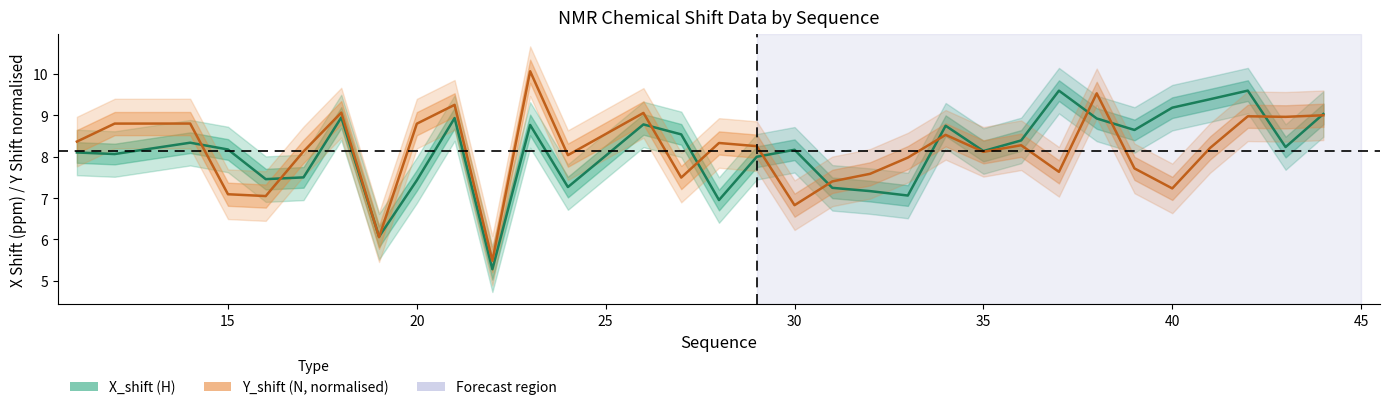

How many categories are shown in the chart?

32